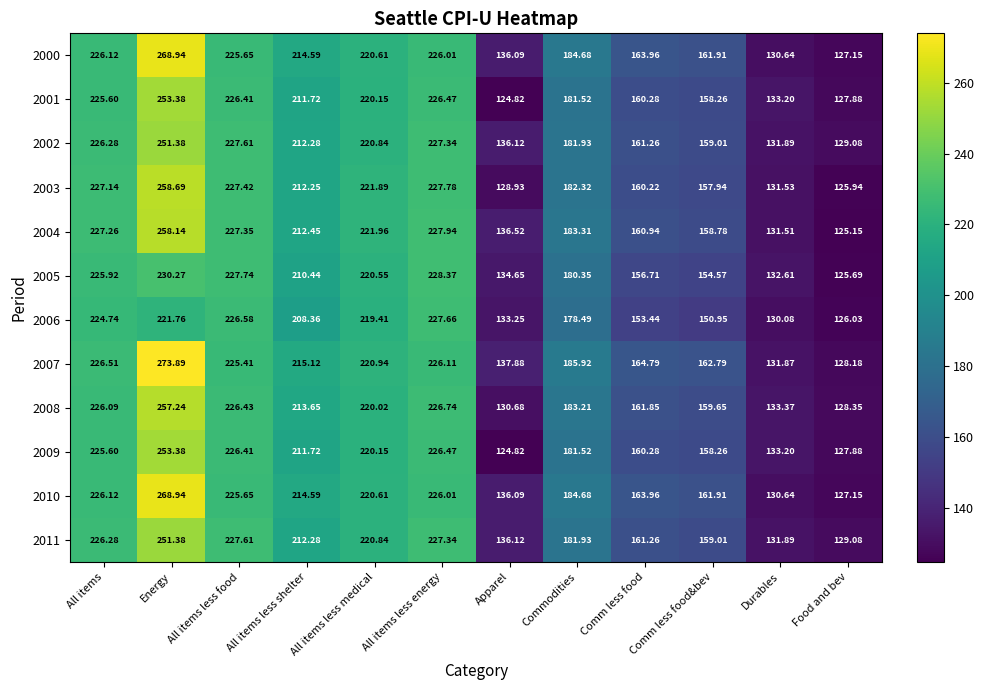

At which label does 2007 reach its peak?

Energy